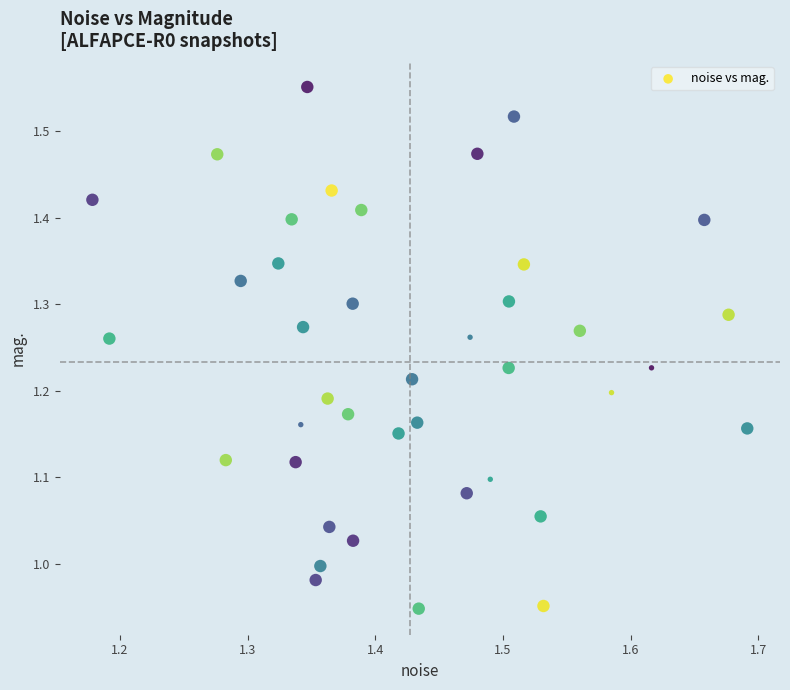

What is the range of X values (max minus min)?

0.5